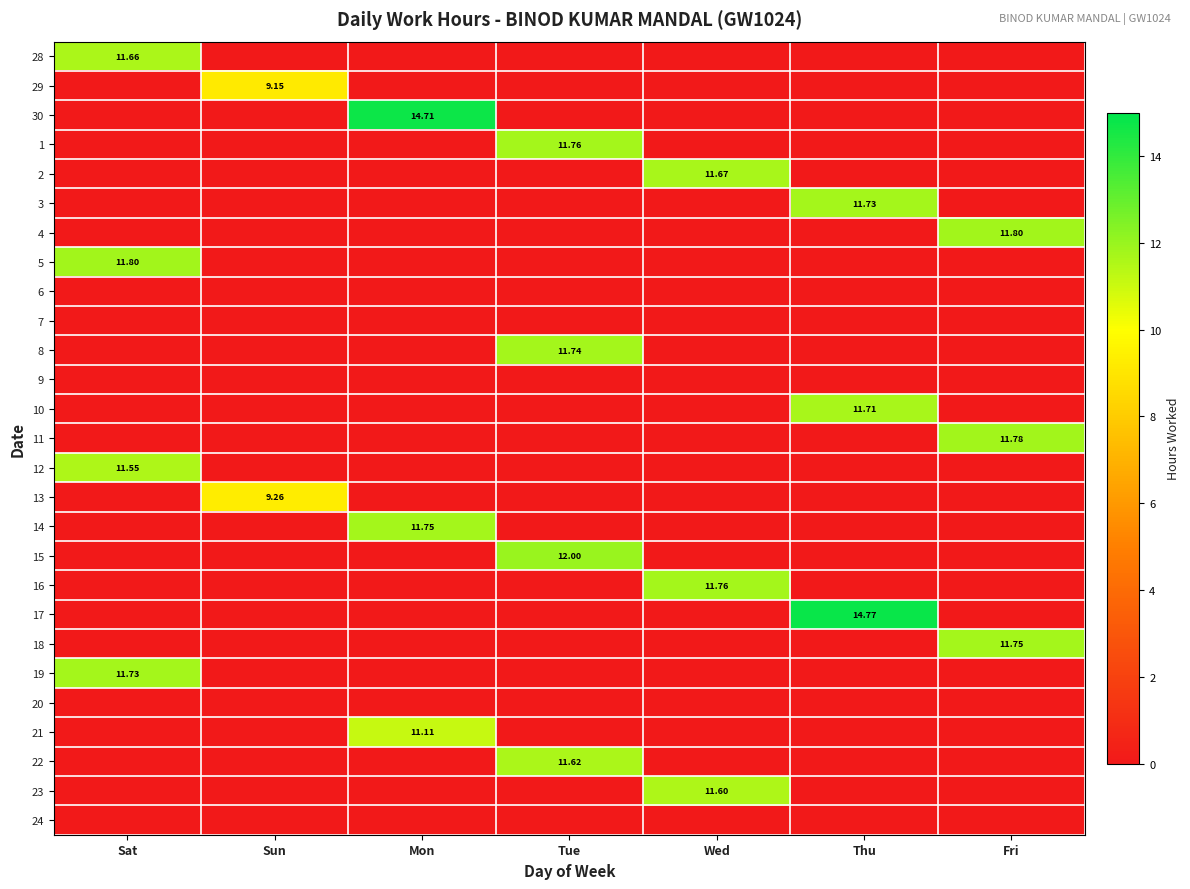

The 7 series shows 0.0 at Mon. True or false?

True